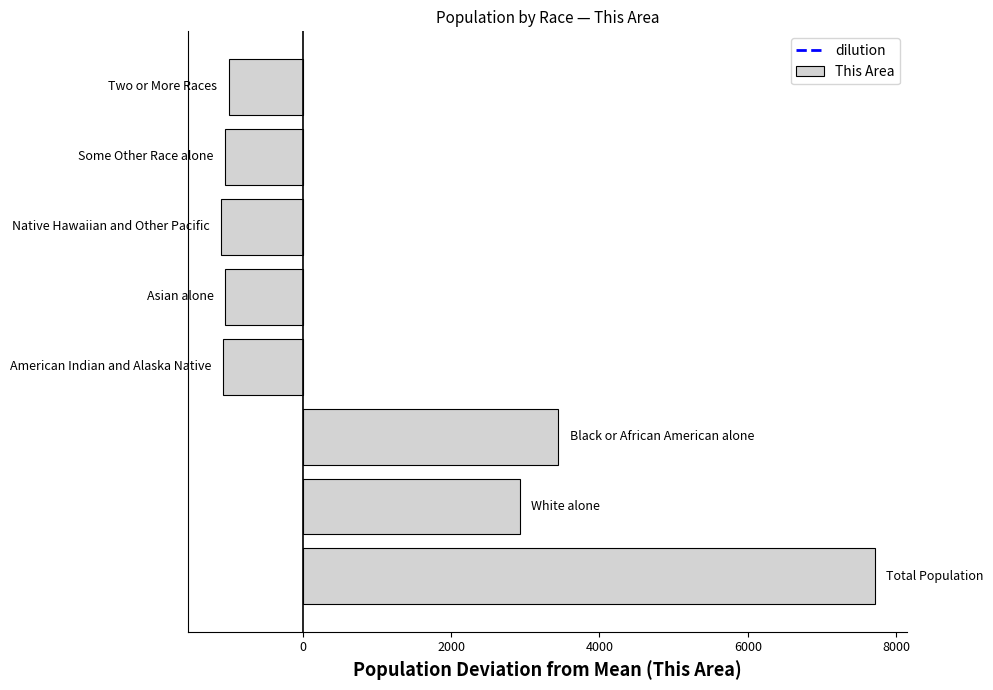

What is the sum of all values?

8810.0